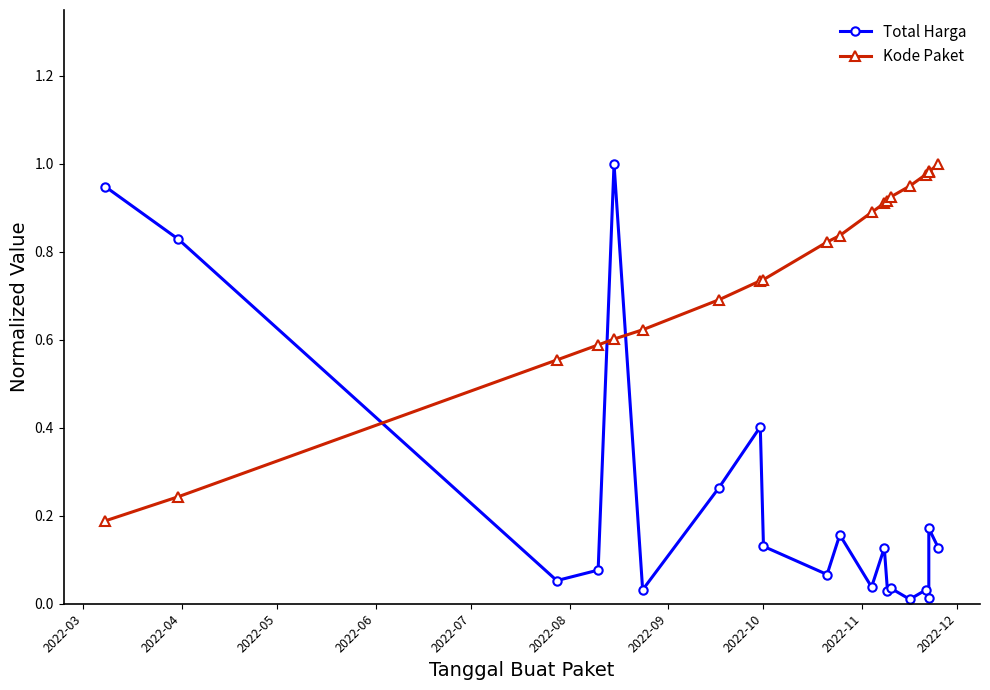

Reading right to left, what are all the values shown in this chart?

Total Harga: 0.1	0.2	0.0	0.0	0.0	0.0	0.0	0.1	0.0	0.2	0.1	0.1	0.4	0.3	0.0	1.0	0.1	0.1	0.8	0.9
Kode Paket: 1.0	1.0	1.0	1.0	0.9	0.9	0.9	0.9	0.9	0.8	0.8	0.7	0.7	0.7	0.6	0.6	0.6	0.6	0.2	0.2